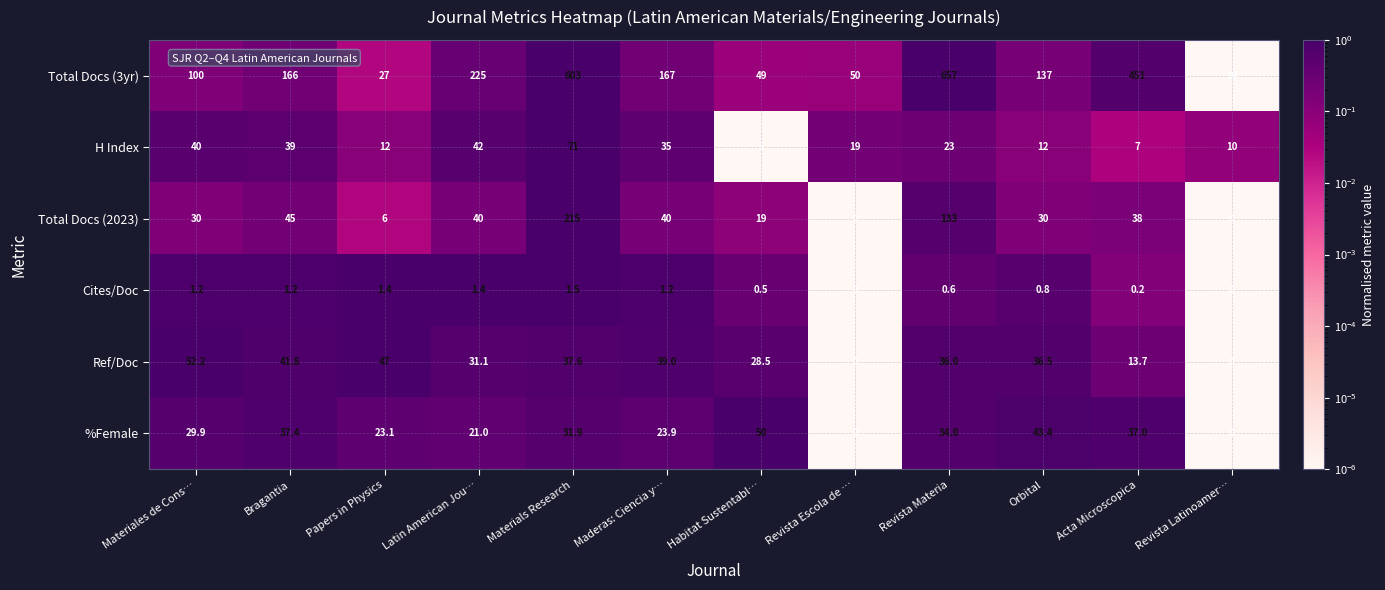

The %Female series shows 31.9 at Materials Research. True or false?

True